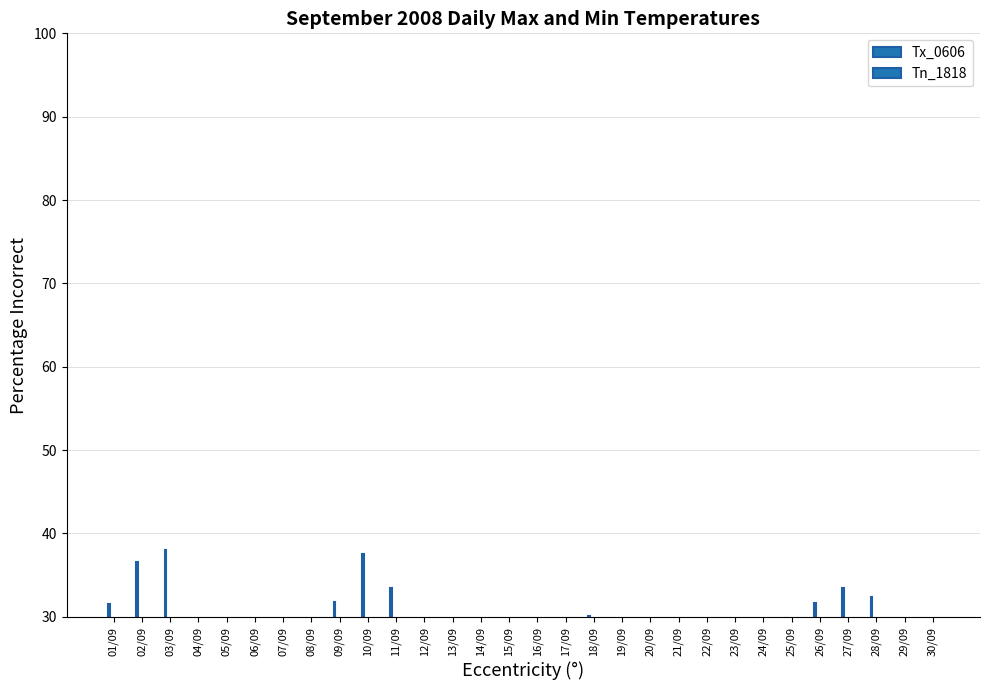

At how many categories does at least one series exceed 6?

30